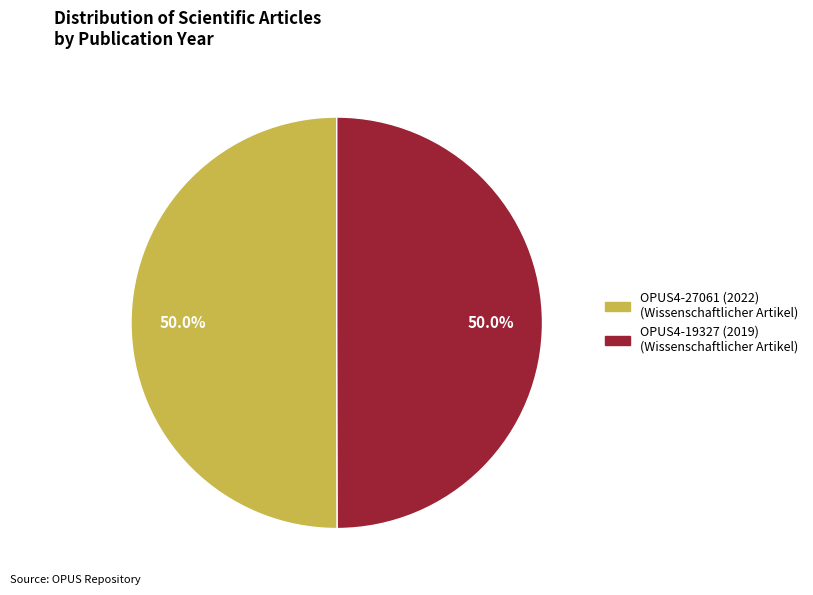

Approximately how many times larger is the value at OPUS4-19327 (2019) compared to OPUS4-27061 (2022)?

1.0